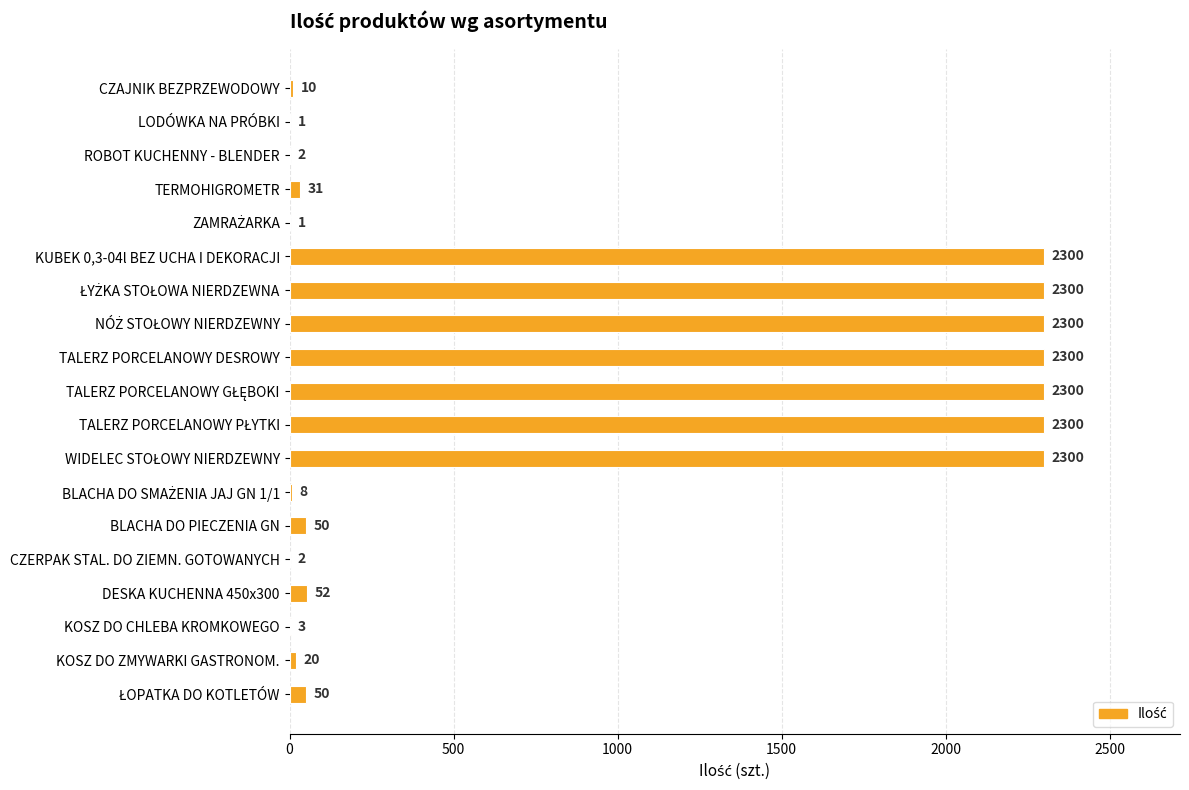

How many series are shown in this chart?

1